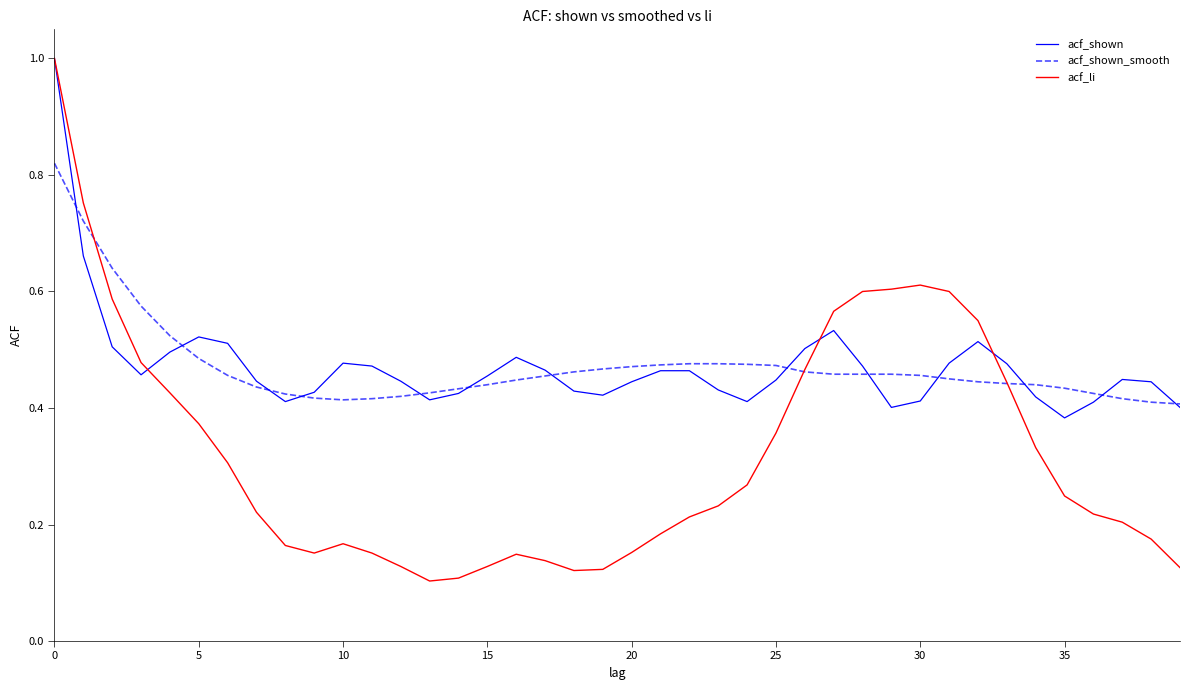

What is the maximum value shown in the chart?

1.0